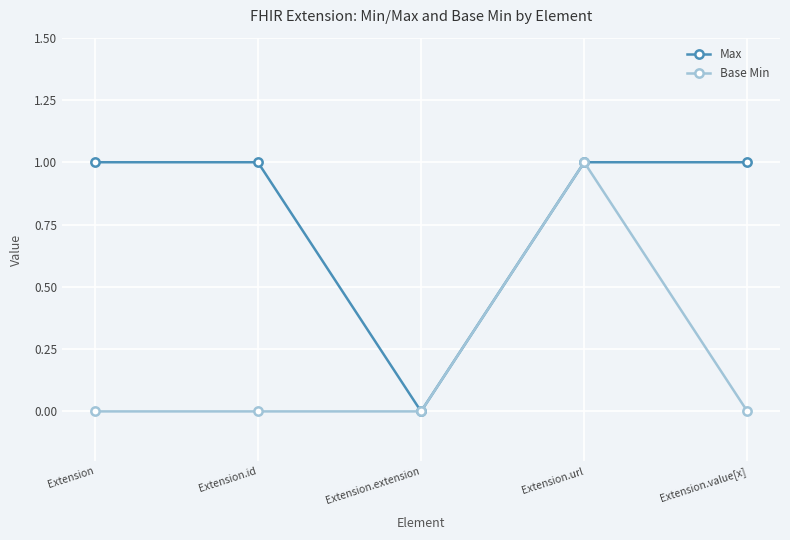

Which series changed the most between Extension.id and Extension.url?

Base Min